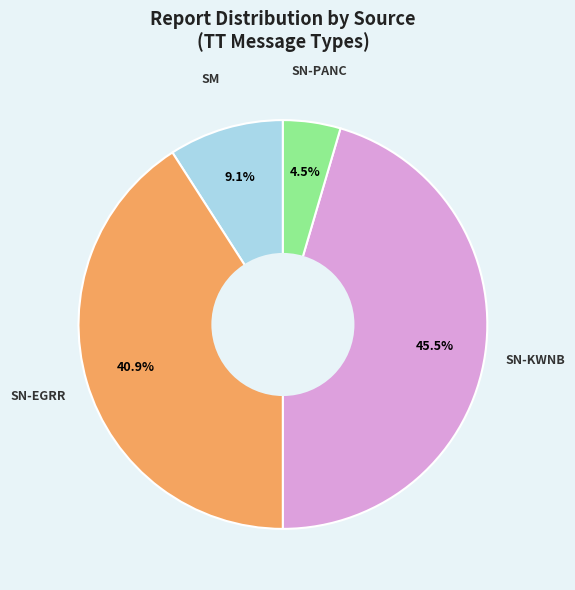

To the nearest percent, what is the average slice percentage?

25%